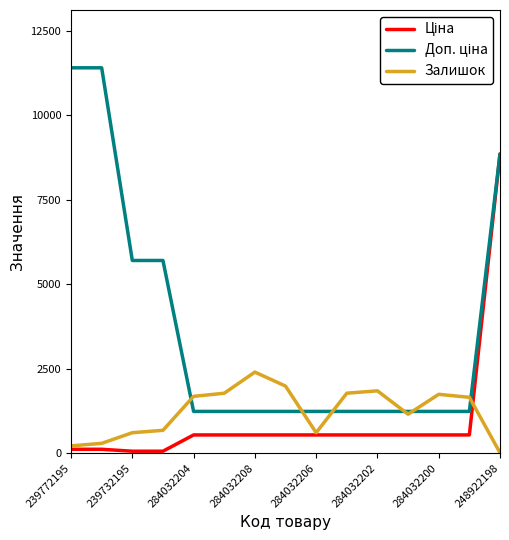

What is the maximum value for Залишок?

2400.0